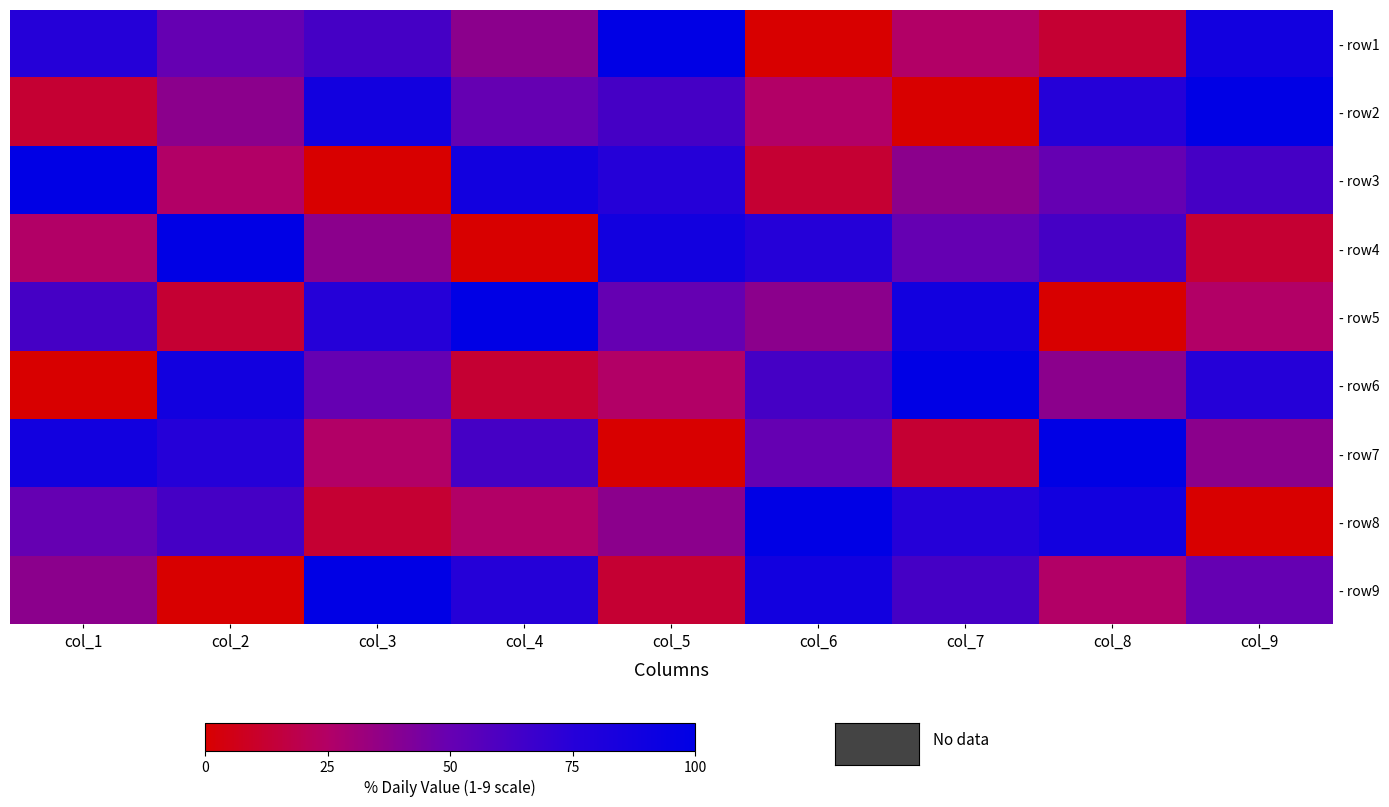

At which category is the sum across all series the highest?

col_1